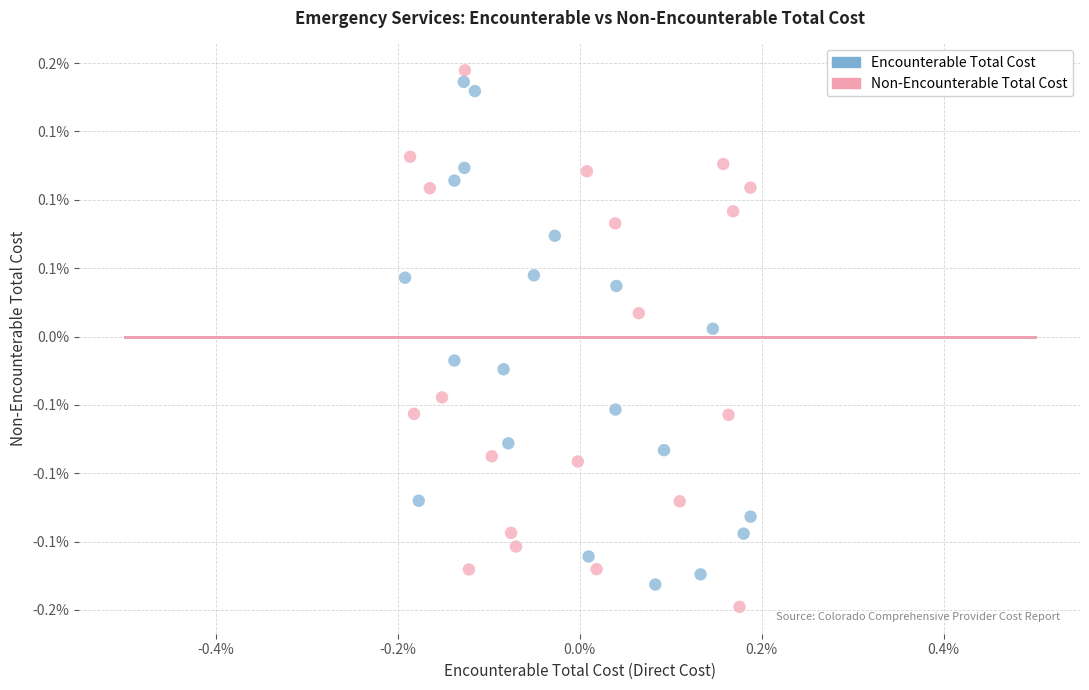

What are all the series names shown in the legend?

Encounterable Total Cost, Non-Encounterable Total Cost